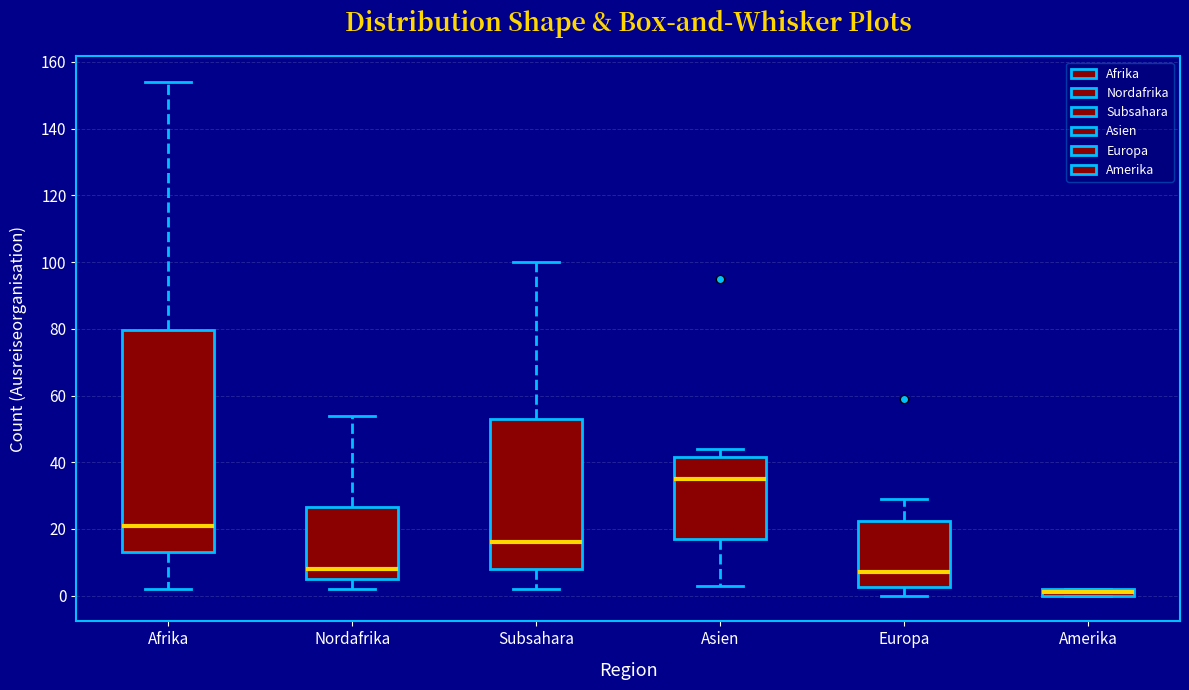

Which box has the lowest median line?

Amerika